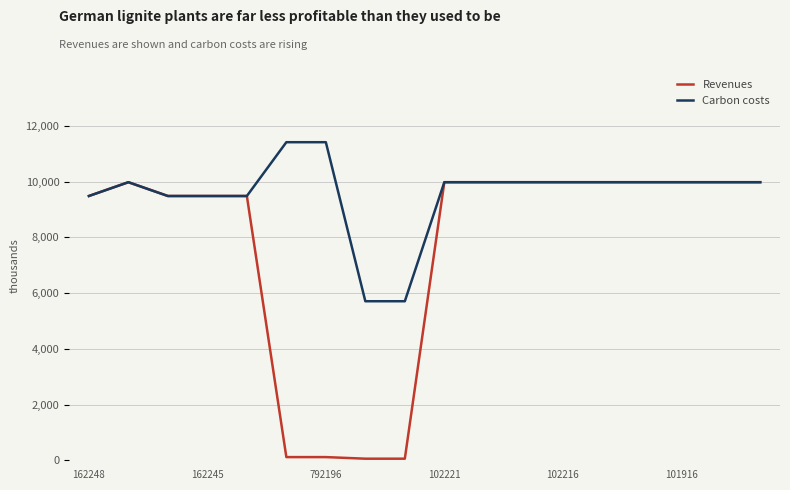

How many lines are shown in the chart?

2